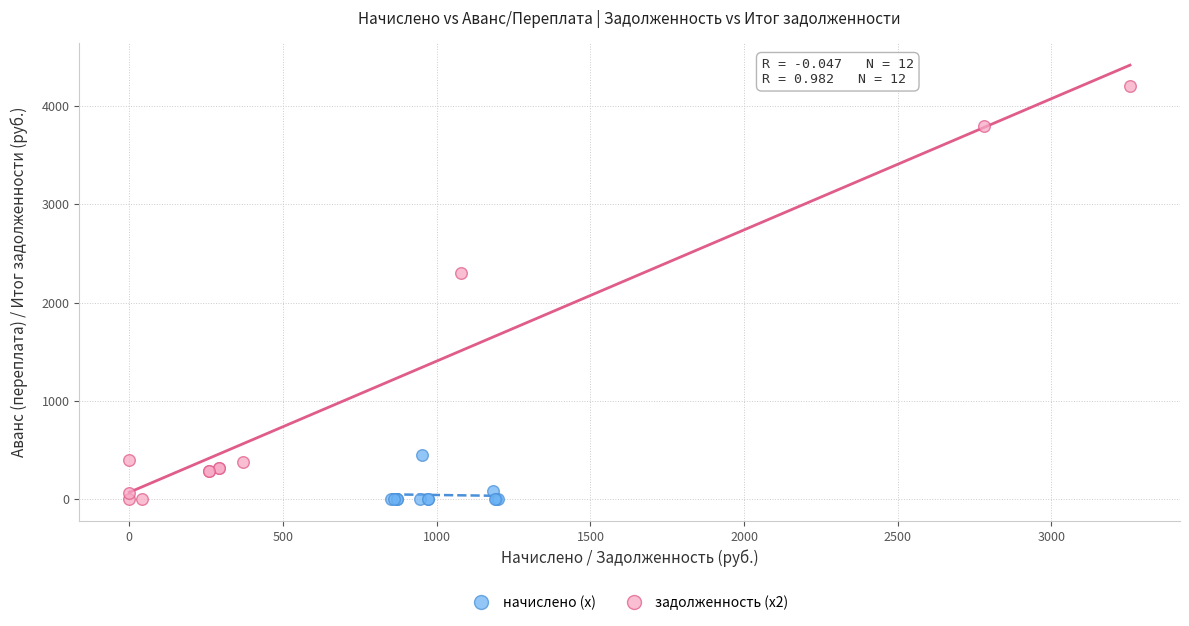

Which series contains the highest Y value?

задолженность (x2)